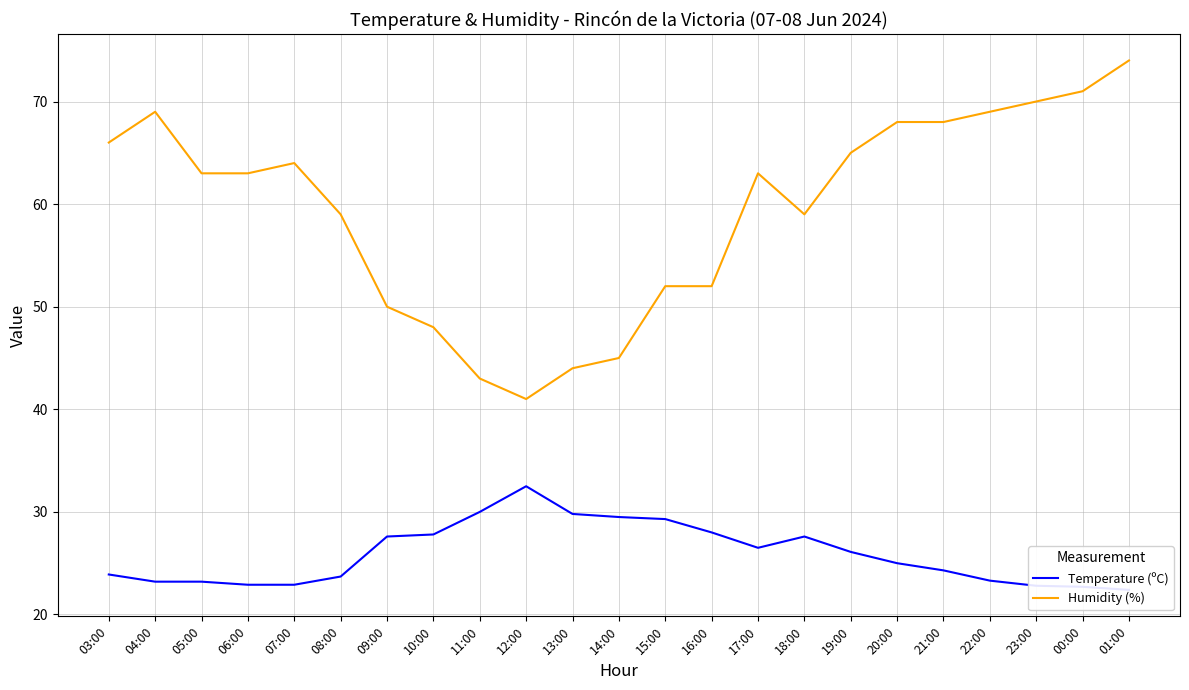

Rank the series by their average value, from lowest to highest.

Temperature (ºC), Humidity (%)